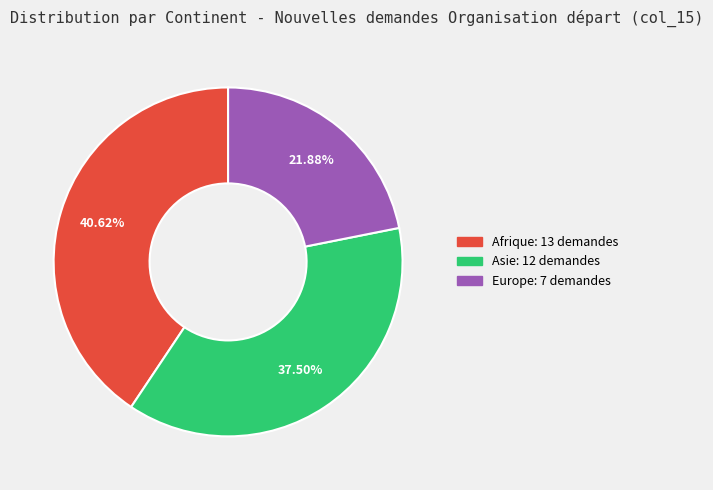

Is there any slice that represents more than half of the pie?

No